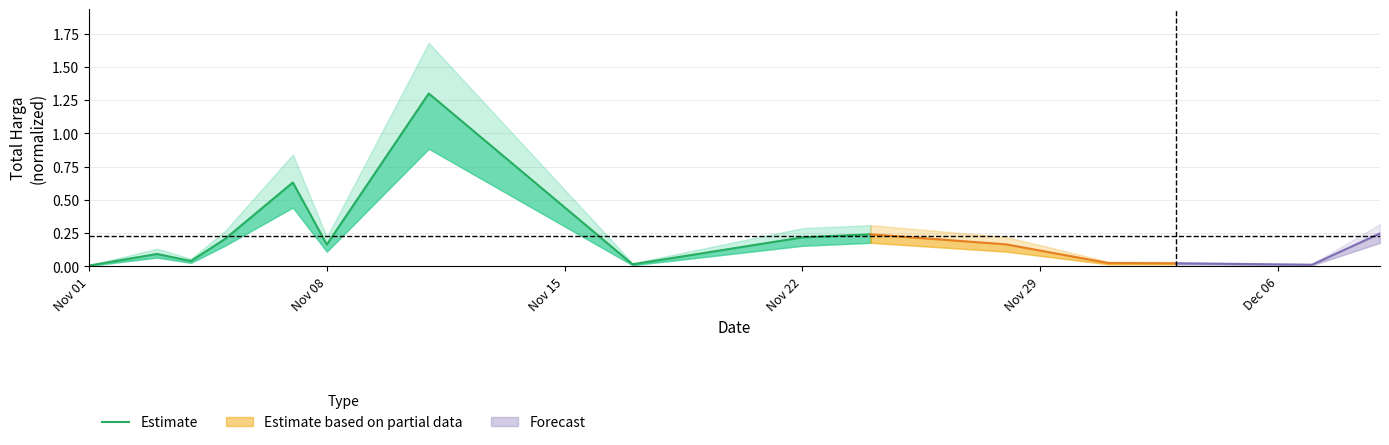

What is the label of the 9th point from the right?

Nov 08